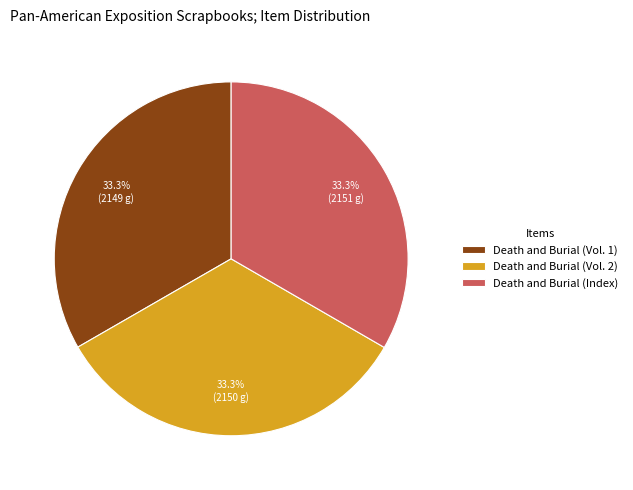

To the nearest percent, what percentage of the pie is Death and Burial (Vol. 2)?

33%